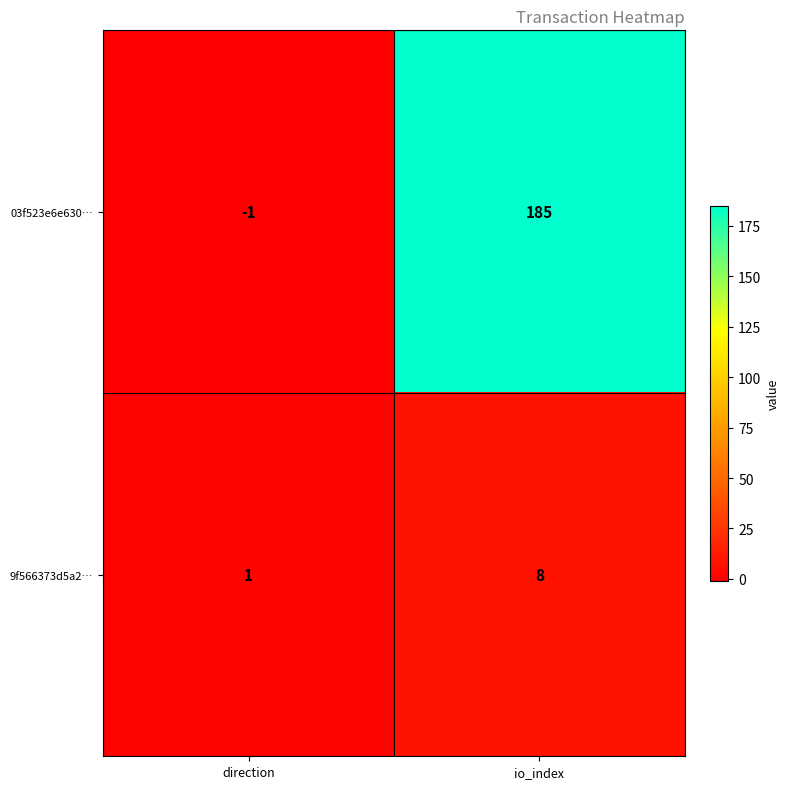

What is the greatest value displayed?

185